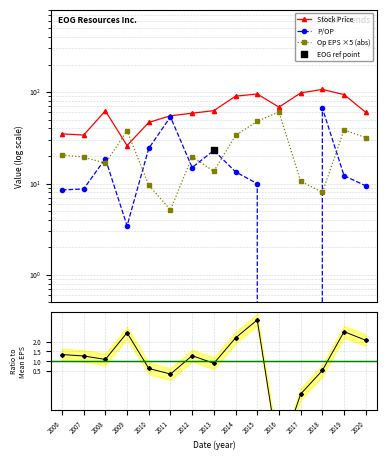

Which series contains the lowest Y value?

EPS ratio